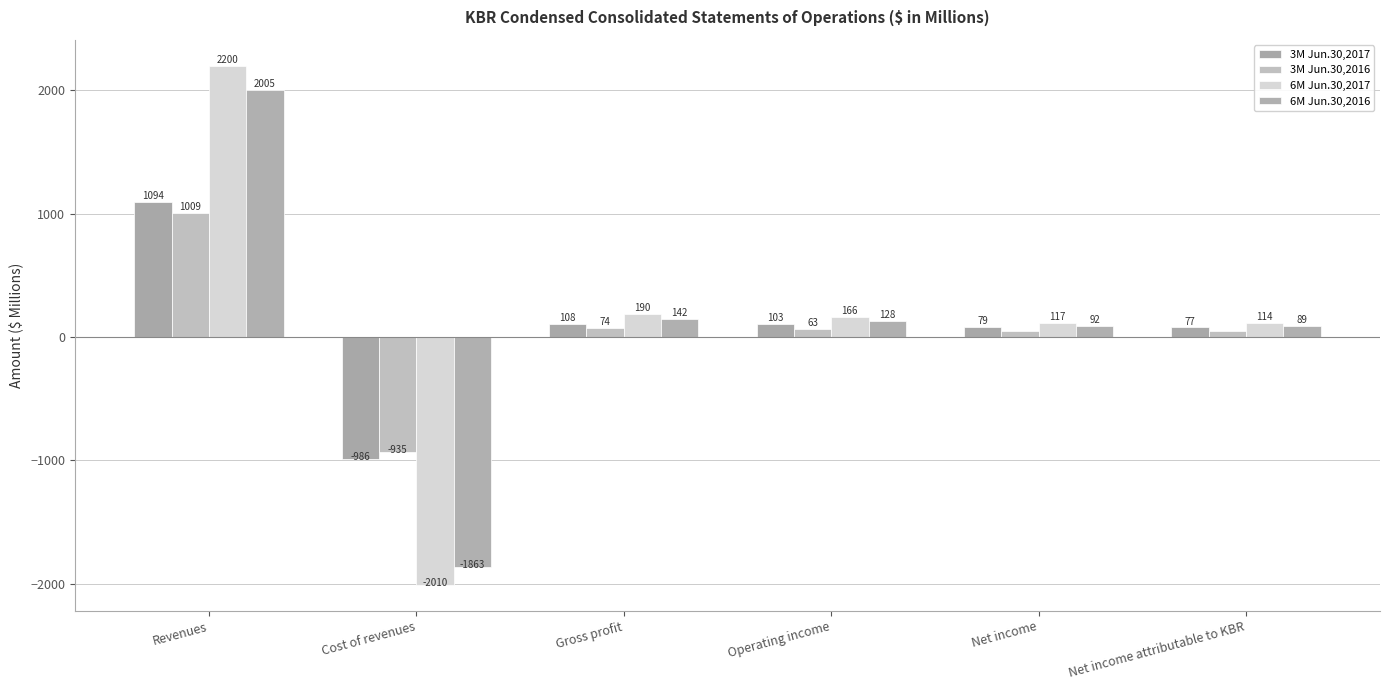

How many values in the 6M Jun.30,2017 series are below 166?

3